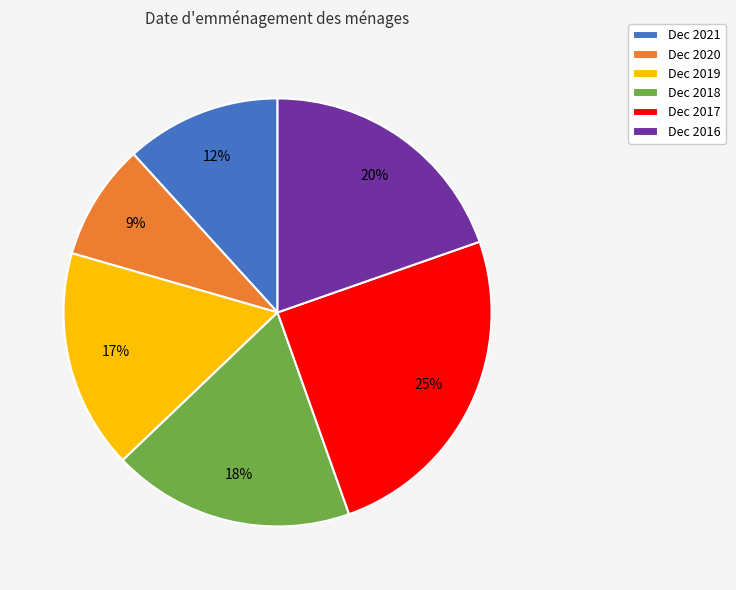

Rank the categories by value from highest to lowest.

Dec 2017, Dec 2016, Dec 2018, Dec 2019, Dec 2021, Dec 2020